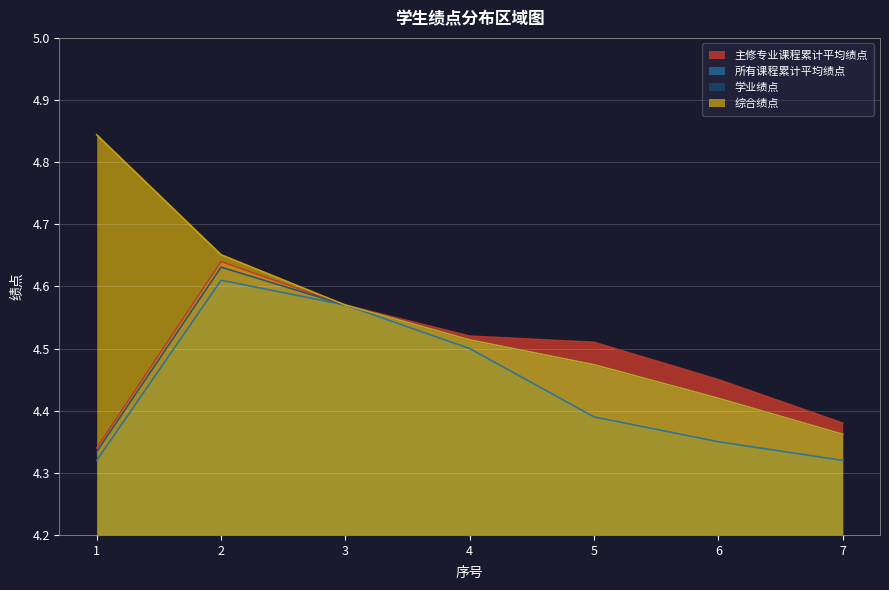

Reading right to left, extract all data points from this chart.

主修专业课程累计平均绩点: 7=4.4	6=4.5	5=4.5	4=4.5	3=4.6	2=4.6	1=4.3
所有课程累计平均绩点: 7=4.3	6=4.3	5=4.4	4=4.5	3=4.6	2=4.6	1=4.3
学业绩点: 7=4.4	6=4.4	5=4.5	4=4.5	3=4.6	2=4.6	1=4.3
综合绩点: 7=4.4	6=4.4	5=4.5	4=4.5	3=4.6	2=4.7	1=4.8